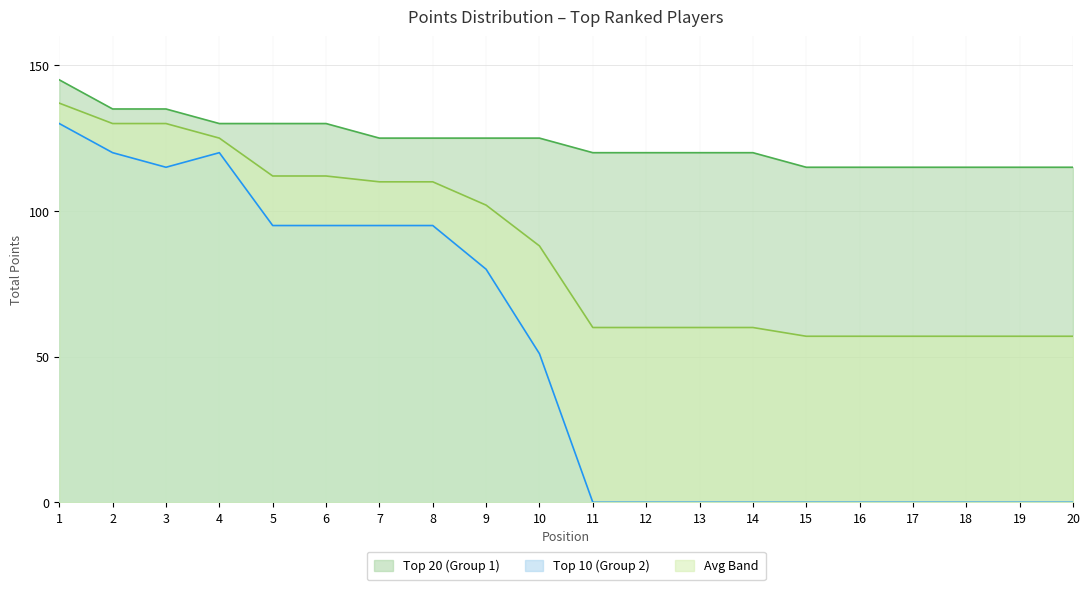

Reading left to right, extract all data points from this chart.

Top 20 (Group 1): 145	135	135	130	130	130	125	125	125	125	120	120	120	120	115	115	115	115	115	115
Top 10 (Group 2): 130	120	115	120	95	95	95	95	80	51	0	0	0	0	0	0	0	0	0	0
Avg Band: 137	130	130	125	112	112	110	110	102	88	60	60	60	60	57	57	57	57	57	57